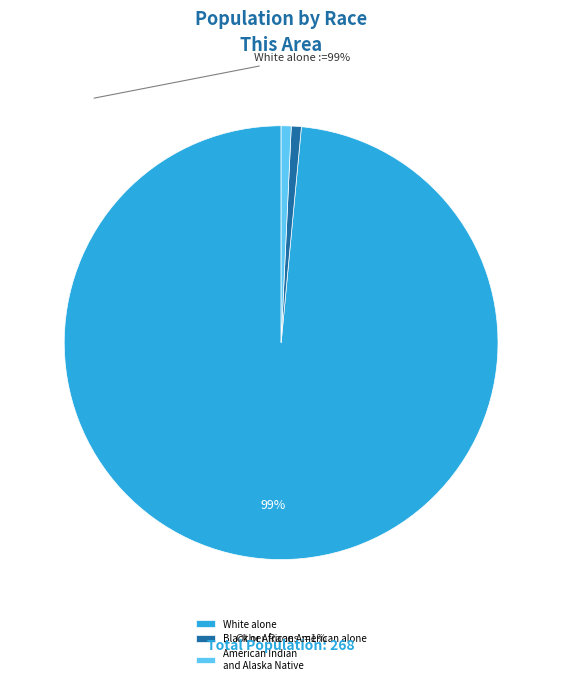

To the nearest percent, what is the average slice percentage?

33%